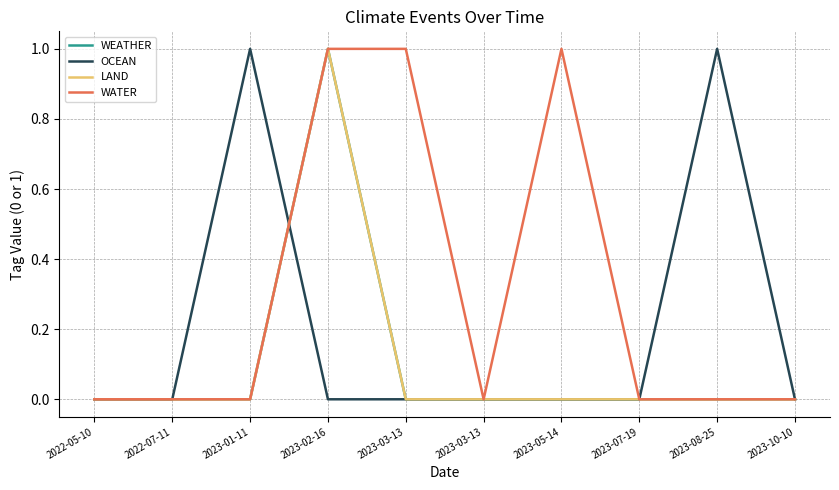

At how many categories does at least one series exceed 0?

5